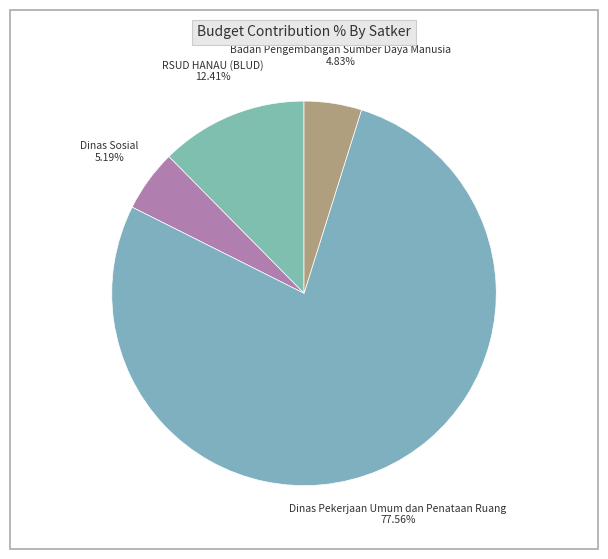

Which has a higher value, Dinas Sosial or RSUD HANAU (BLUD)?

RSUD HANAU (BLUD)